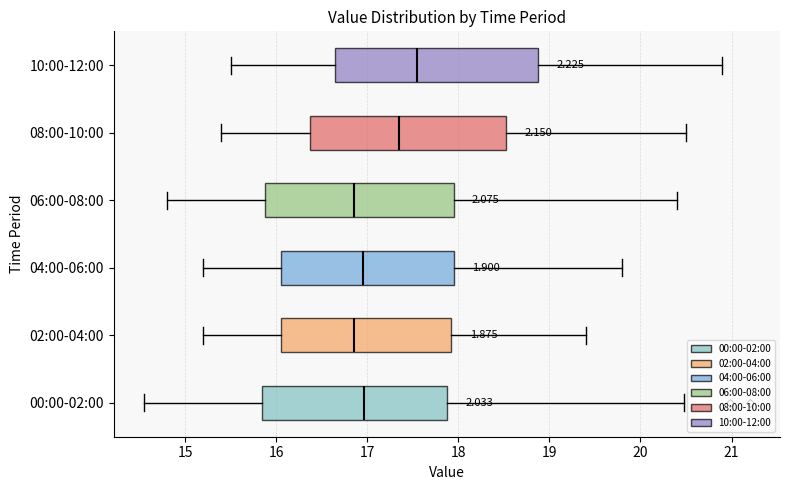

Reading bottom to top, transcribe this box plot: for each box, give where its median line is, the range the box spans, and where its two whiskers end, as read against the x-axis. The values are not printed on the chart, so give them approximately, as read against the axis.

00:00-02:00: median 17.0, box 15.8 to 17.9, whiskers 14.6 to 20.5
02:00-04:00: median 16.9, box 16.1 to 17.9, whiskers 15.2 to 19.4
04:00-06:00: median 17.0, box 16.1 to 18.0, whiskers 15.2 to 19.8
06:00-08:00: median 16.9, box 15.9 to 18.0, whiskers 14.8 to 20.4
08:00-10:00: median 17.4, box 16.4 to 18.5, whiskers 15.4 to 20.5
10:00-12:00: median 17.6, box 16.7 to 18.9, whiskers 15.5 to 20.9